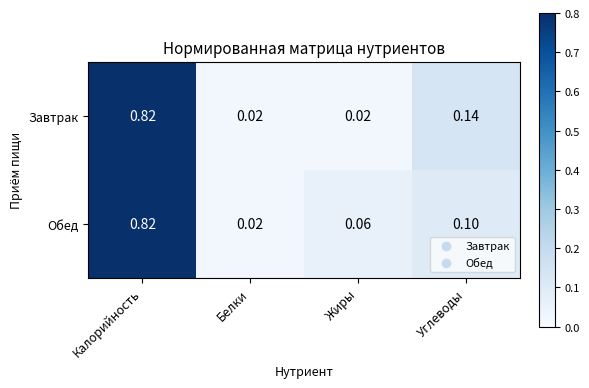

Which series changed the most between Калорийность and Углеводы?

Обед